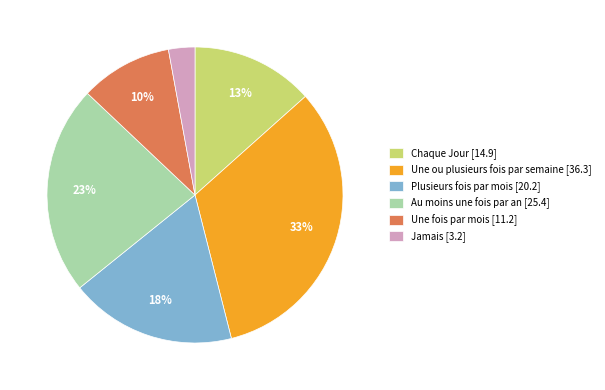

Which slice is the smallest?

Jamais